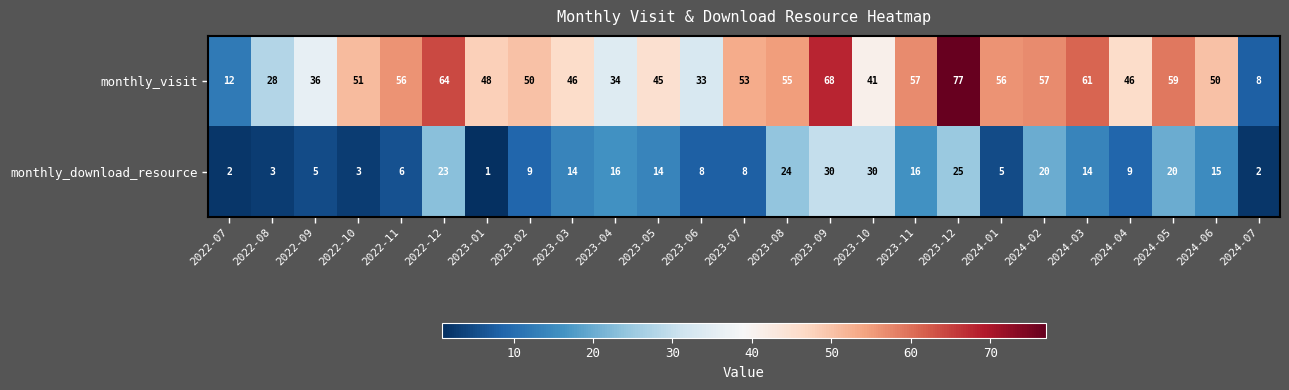

Is the value of monthly_download_resource at 2024-05 greater than the value of monthly_visit at 2023-06?

No